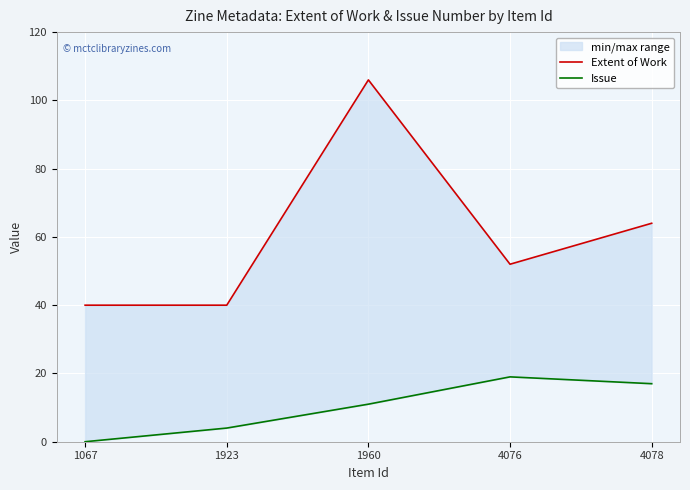

Rank the categories by Issue value from lowest to highest.

1067, 1923, 1960, 4078, 4076